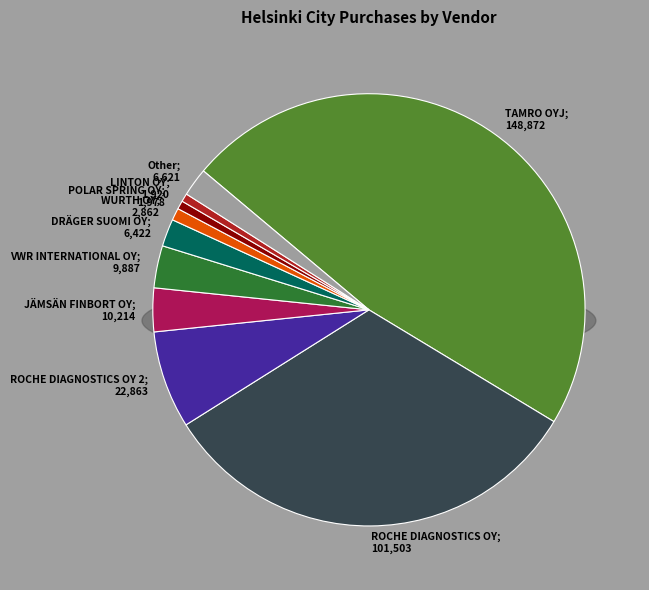

How much of the chart is everything except LINTON OY?

99.4%